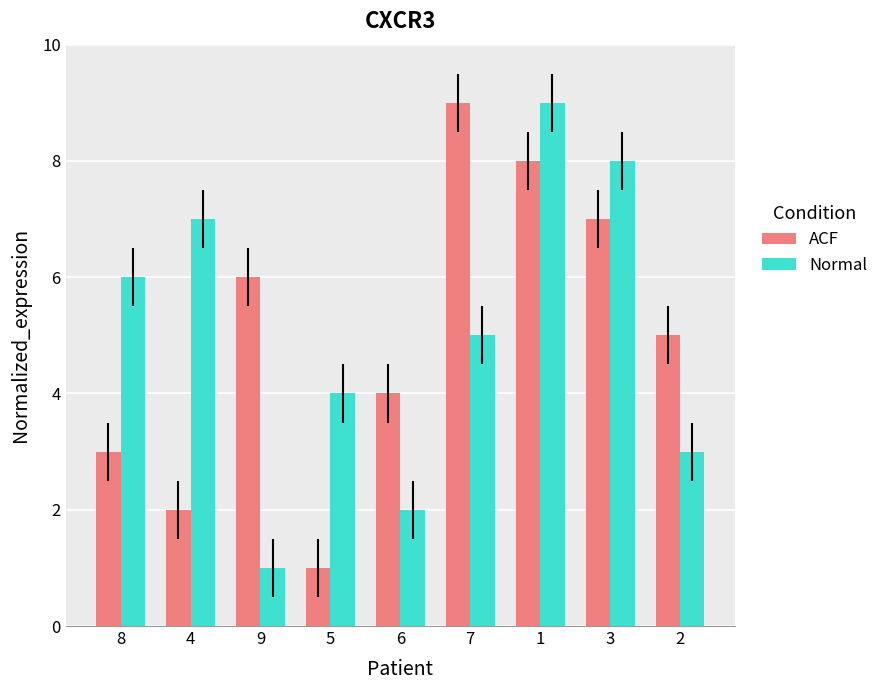

How many bars are there in each group?

2